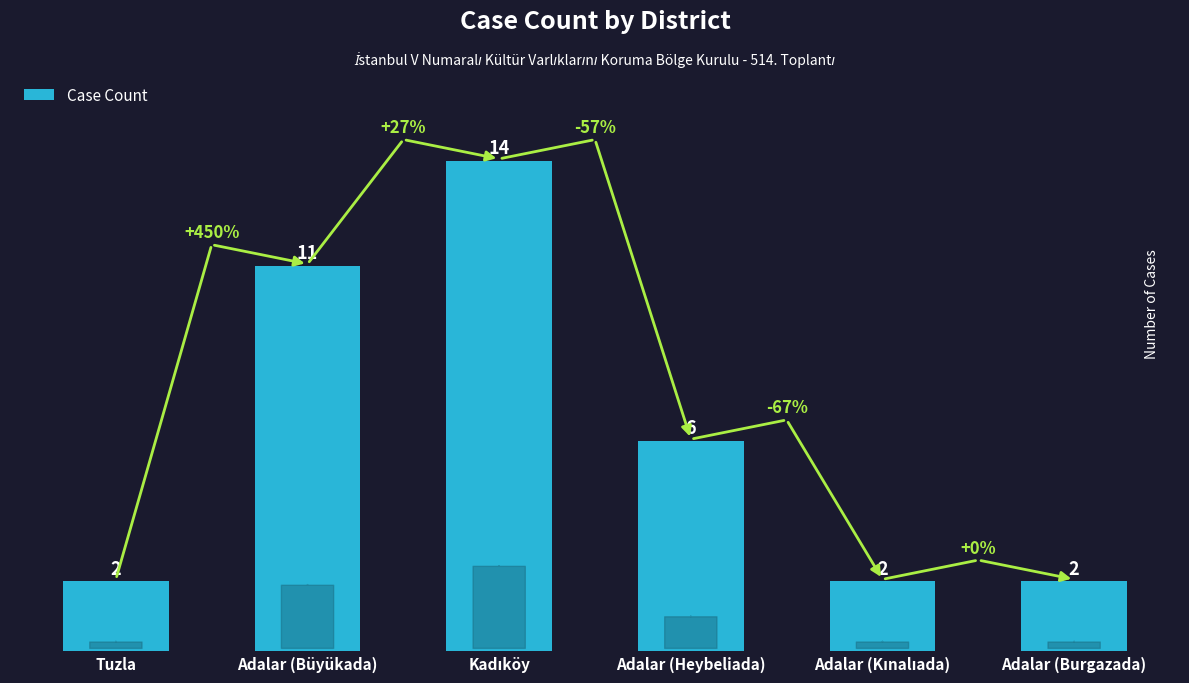

What is the value of the 4th bar from the left?

6